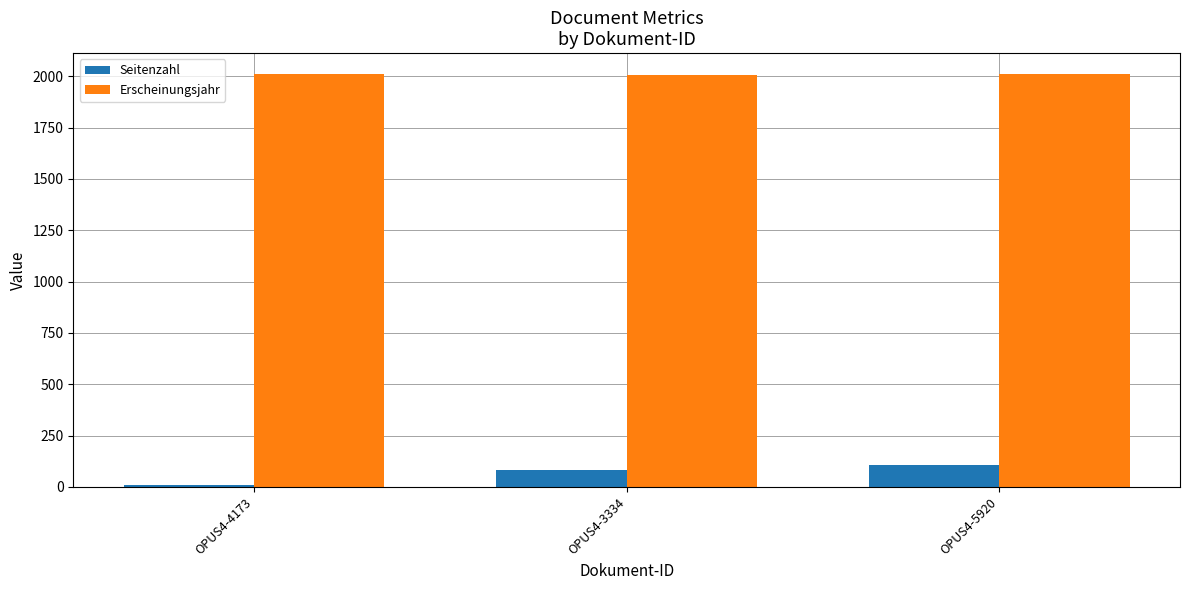

What is the maximum value shown in the chart?

2012